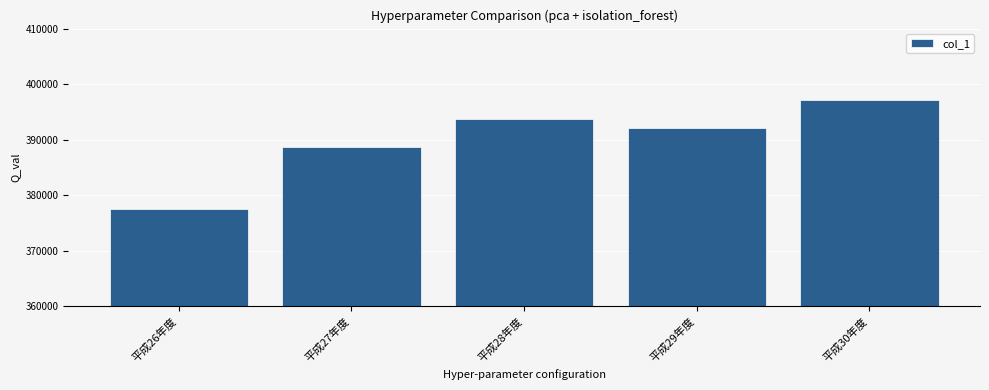

Reading left to right, what are all the values shown in this chart?

377497	388602	393627	392094	397132